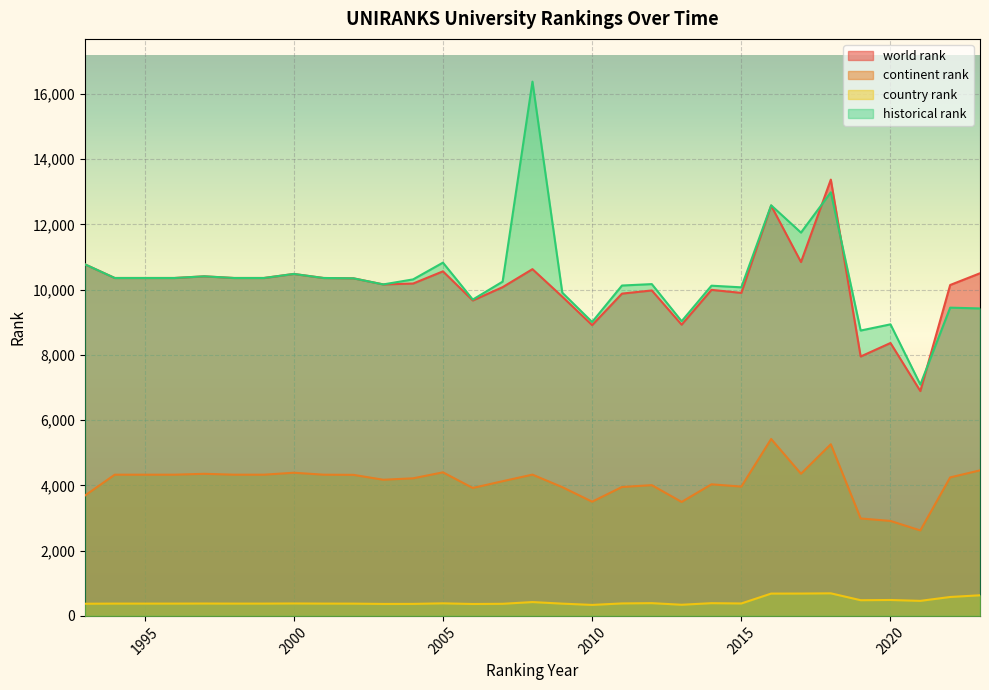

True or false: country rank has a value of 612.6 at 1999.

False